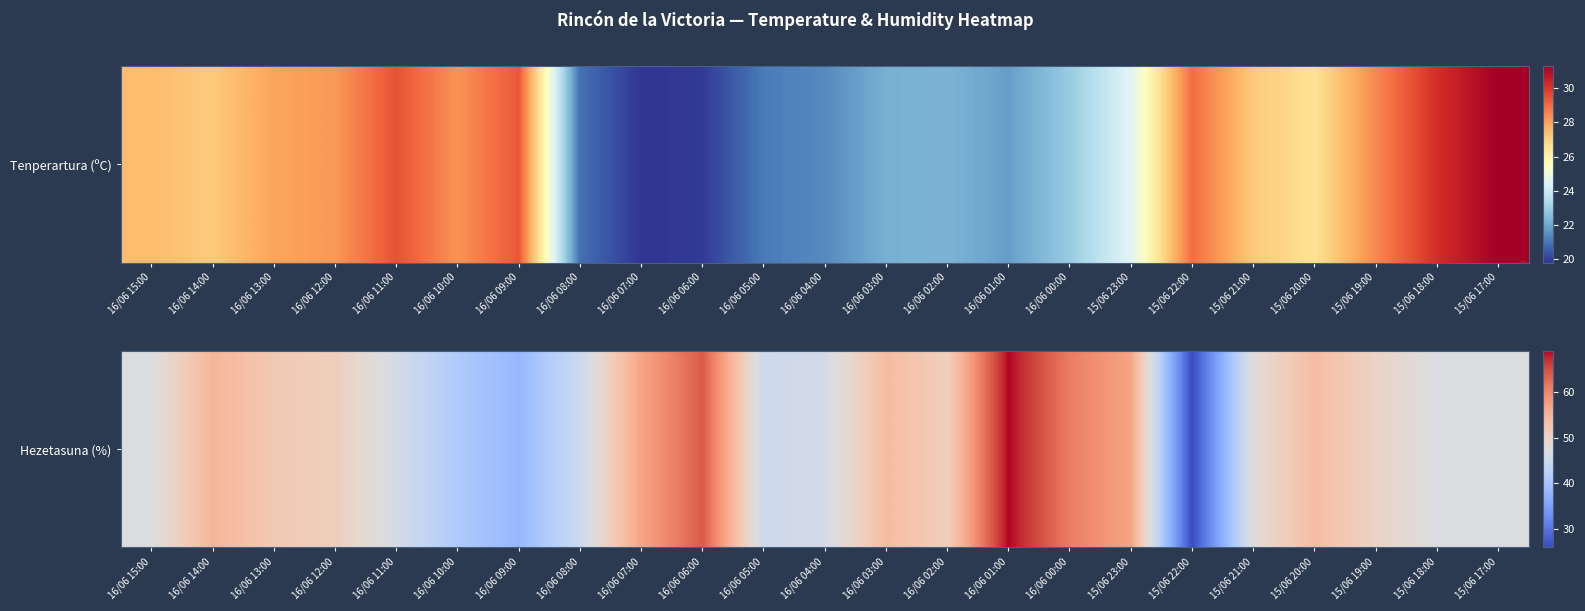

List the labels in order of value, largest first.

16/06 01:00, 16/06 06:00, 16/06 00:00, 16/06 07:00, 15/06 23:00, 16/06 14:00, 16/06 03:00, 15/06 20:00, 16/06 13:00, 16/06 12:00, 16/06 02:00, 15/06 19:00, 15/06 21:00, 16/06 15:00, 15/06 18:00, 15/06 17:00, 16/06 11:00, 16/06 04:00, 16/06 08:00, 16/06 05:00, 16/06 10:00, 16/06 09:00, 15/06 22:00